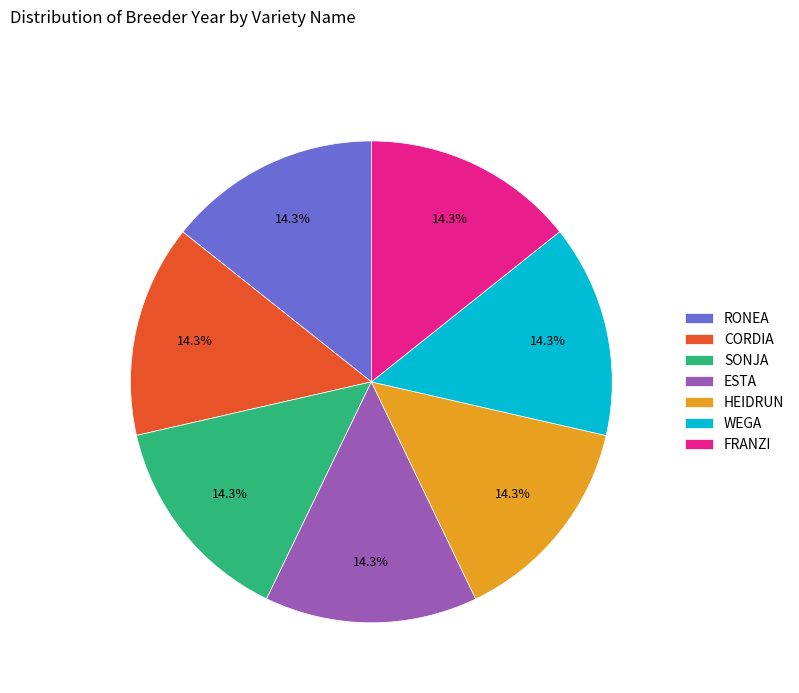

Is it true that RONEA is 14% of the pie?

True